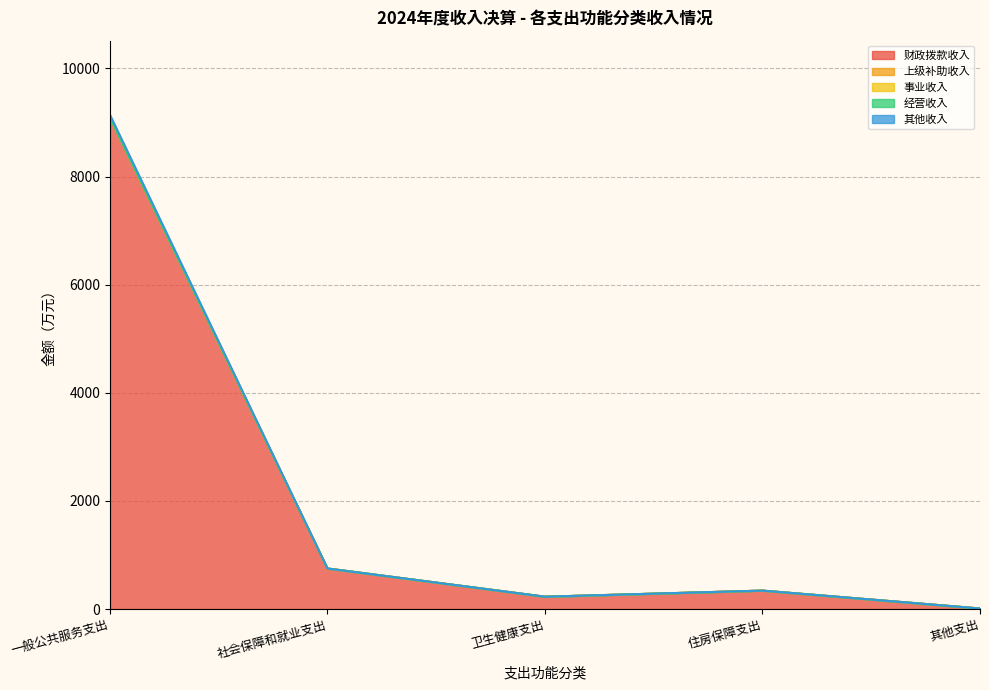

Which series has the widest spread of values?

财政拨款收入